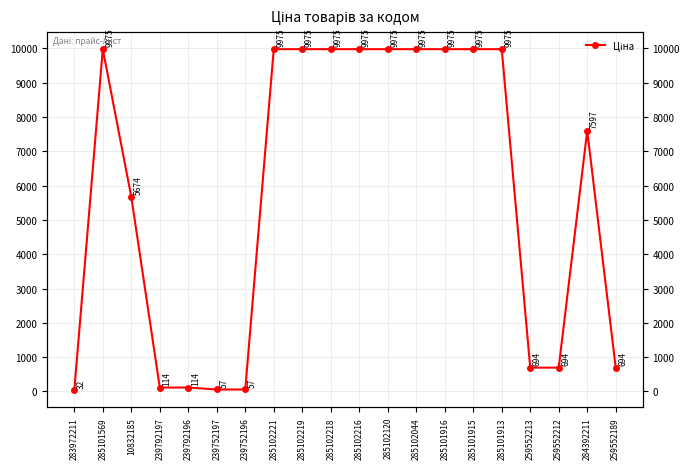

Reading right to left, extract all data points from this chart.

259552189=693.7	284392211=7596.5	259552212=693.7	259552213=693.7	285101913=9975.0	285101915=9975.0	285101916=9975.0	285102044=9975.0	285102120=9975.0	285102216=9975.0	285102218=9975.0	285102219=9975.0	285102221=9975.0	239752196=57.0	239752197=57.0	239792196=114.1	239792197=114.1	10832185=5673.8	285101569=9975.0	283972211=32.0